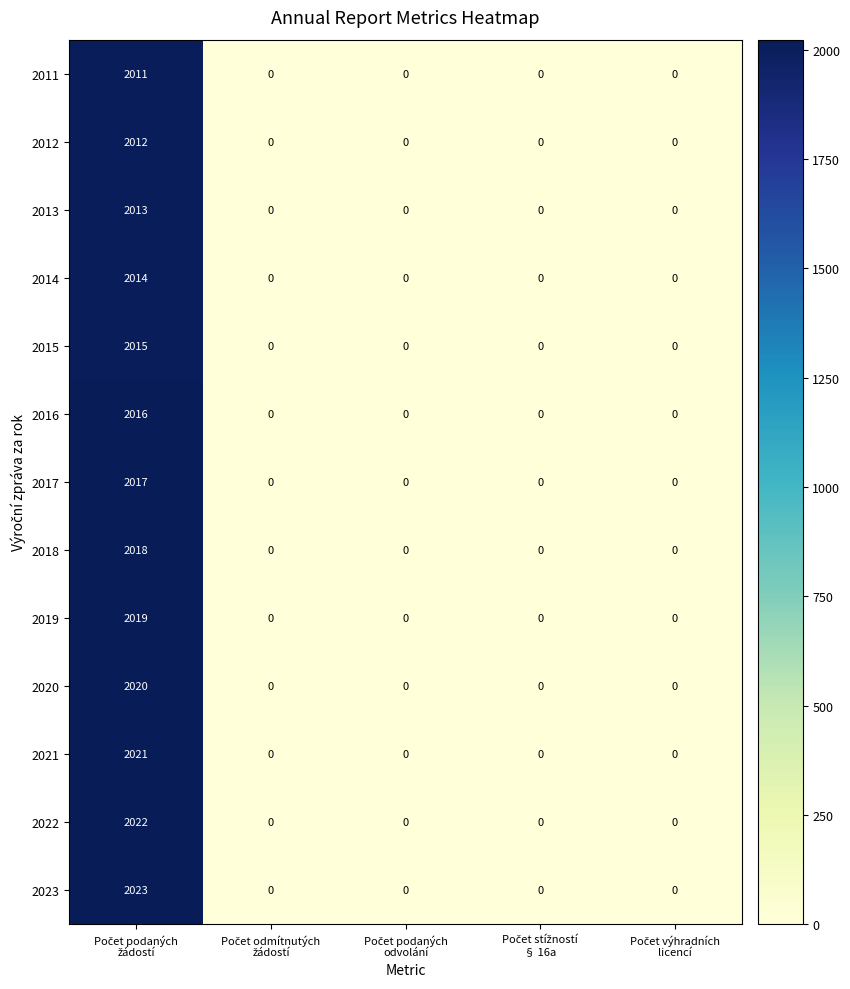

Which series has the largest range (max minus min)?

2023